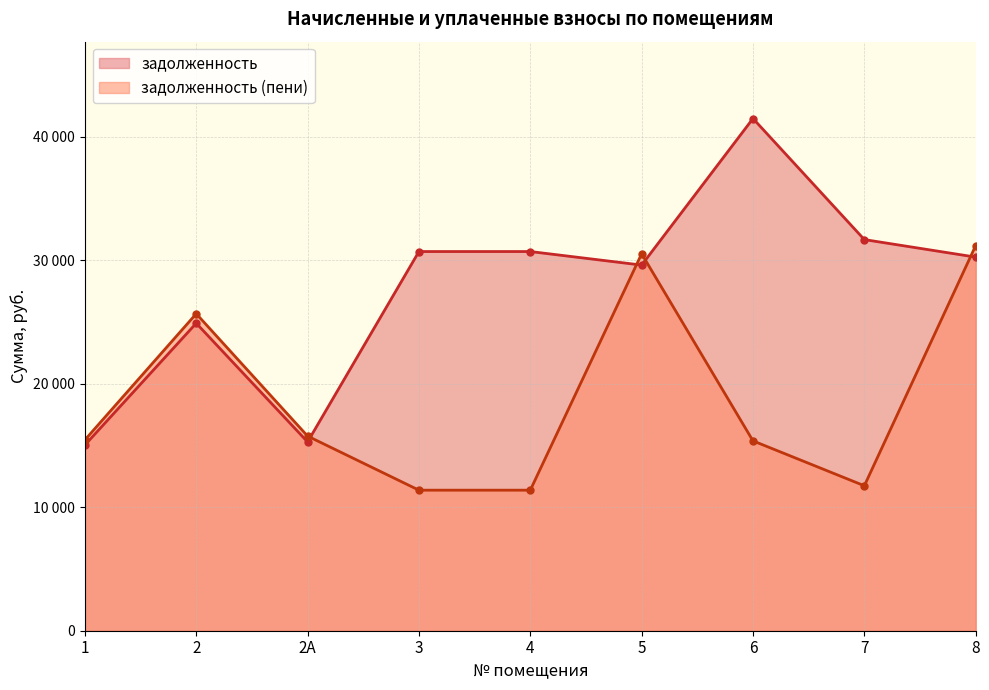

At how many categories does at least one series exceed 28880?

6